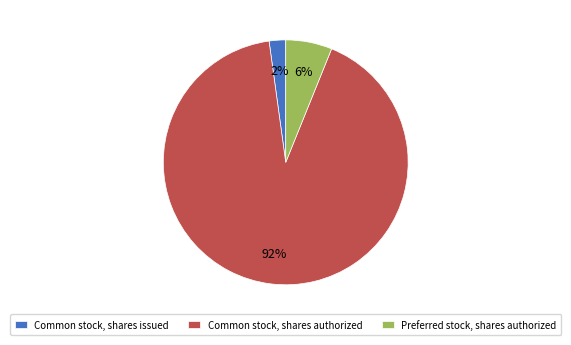

True or false: Common stock, shares issued accounts for 8% of the total.

False